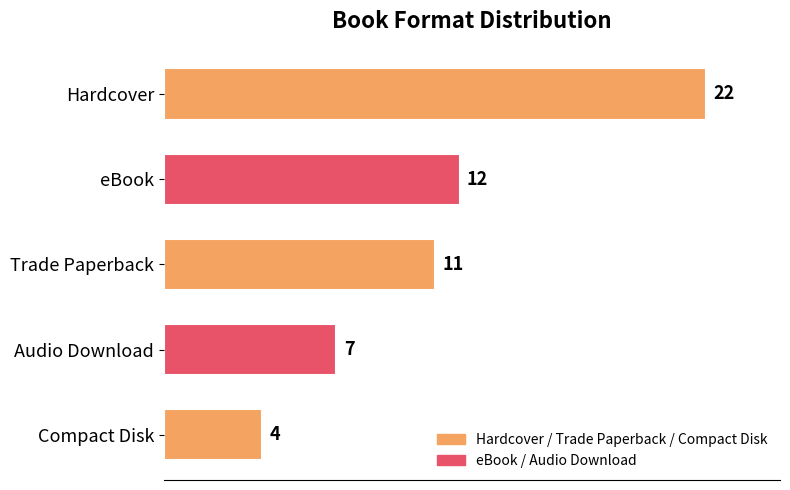

Approximately how many times larger is the value at Trade Paperback compared to eBook?

0.9